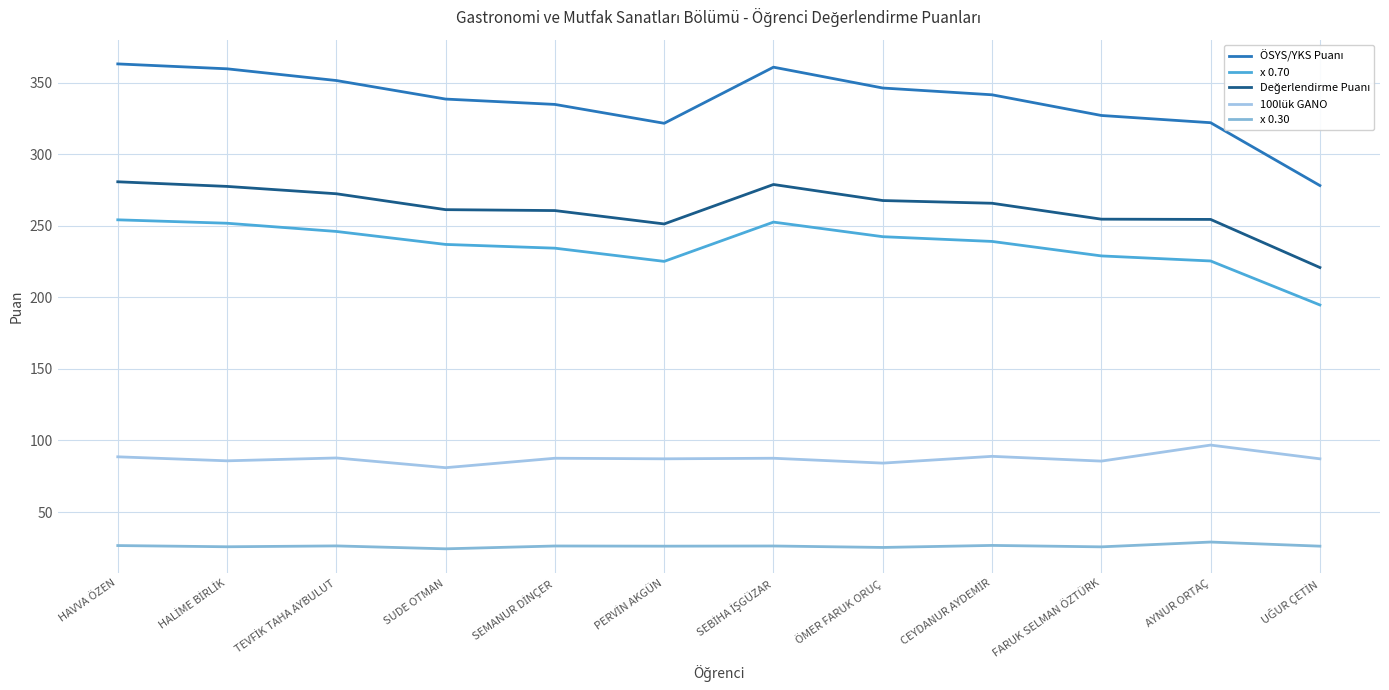

Does the chart have visible grid lines?

Yes